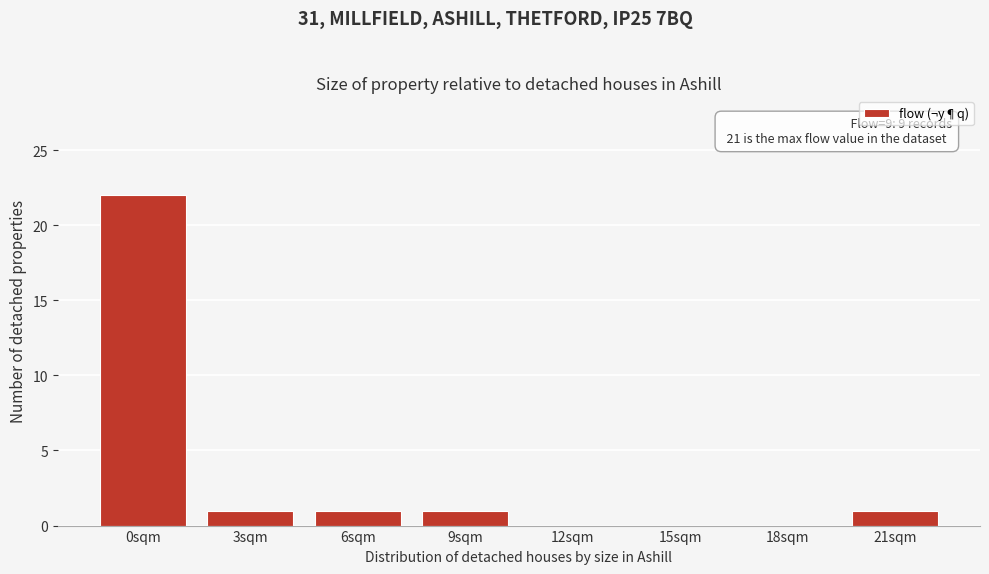

Reading right to left, list all the values displayed in this chart.

21sqm=1	18sqm=0	15sqm=0	12sqm=0	9sqm=1	6sqm=1	3sqm=1	0sqm=22